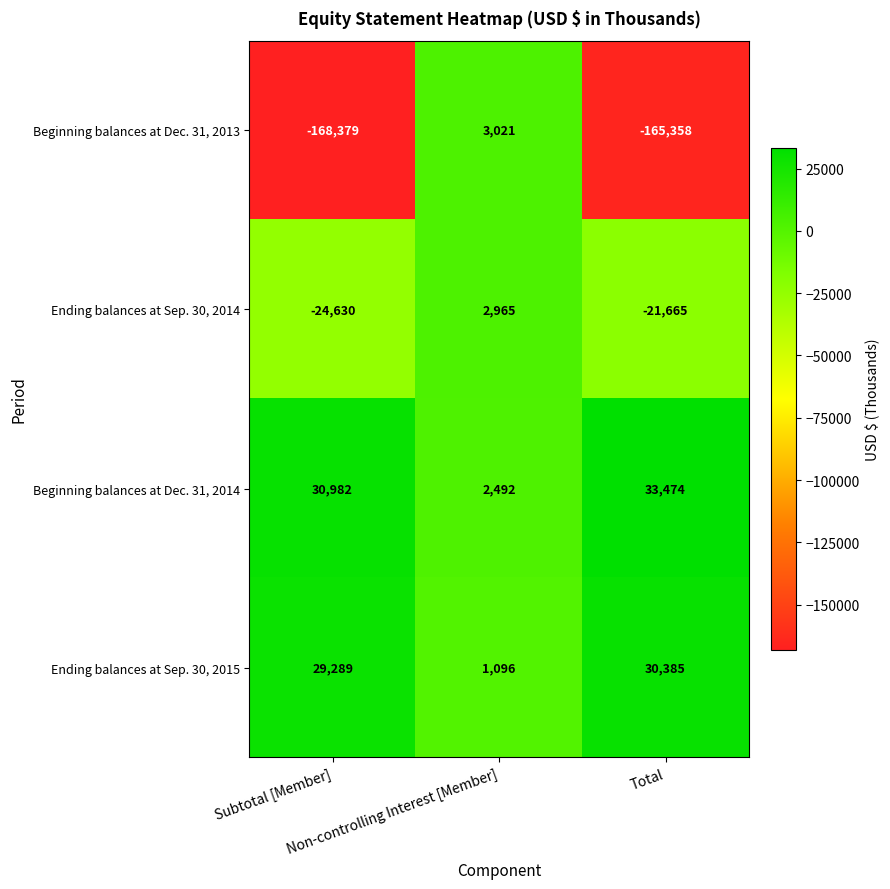

What is the maximum value shown in the chart?

33474